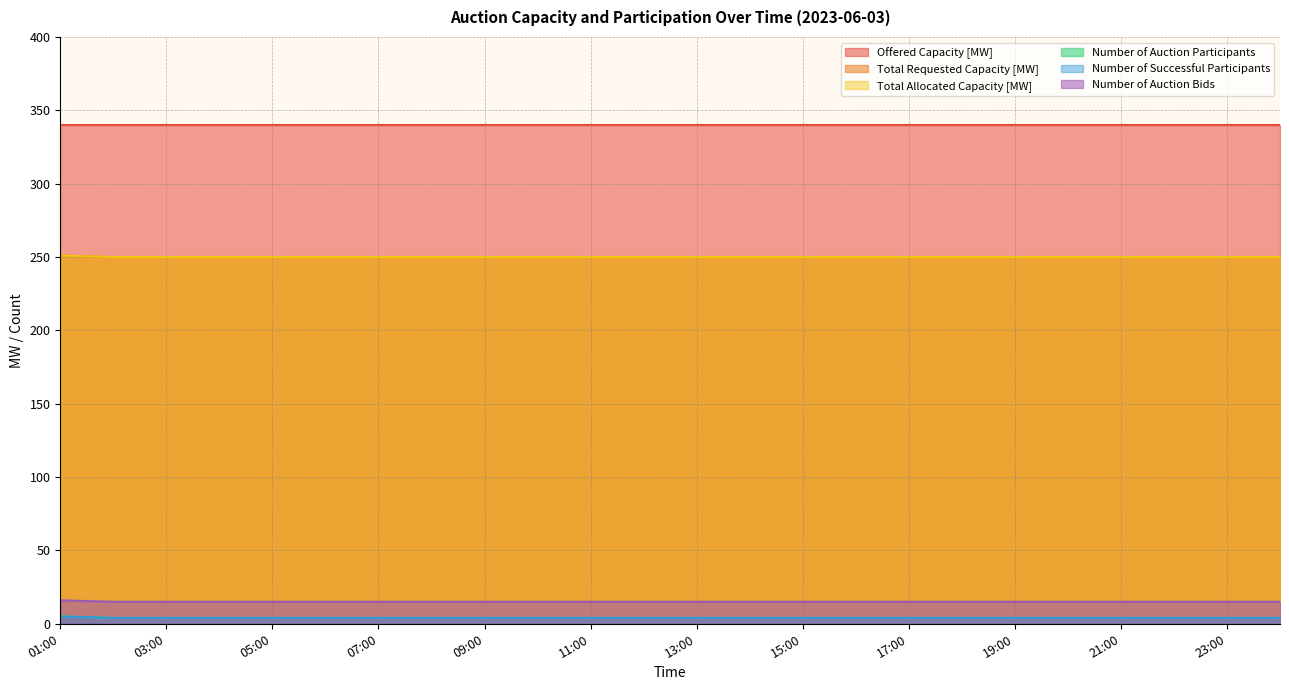

True or false: Total Requested Capacity [MW] and Number of Auction Bids intersect in this chart.

False